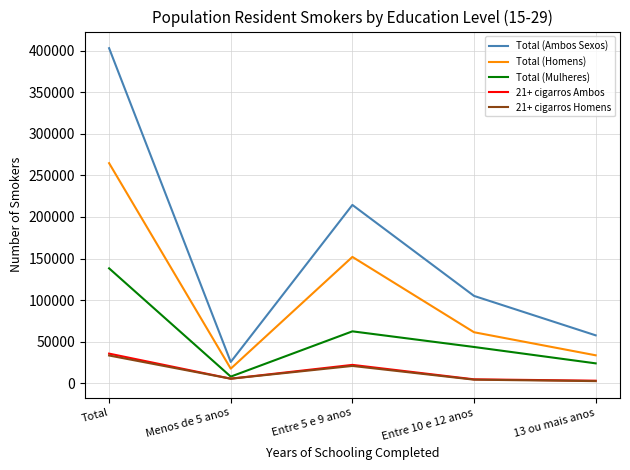

List the labels in order of Total (Homens) value, largest first.

Total, Entre 5 e 9 anos, Entre 10 e 12 anos, 13 ou mais anos, Menos de 5 anos